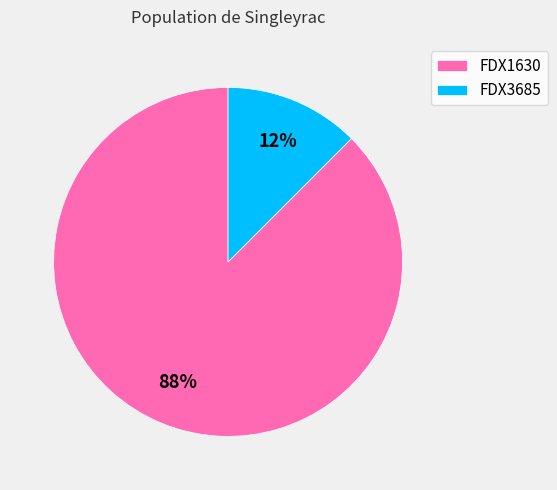

Which category accounts for the majority?

FDX1630